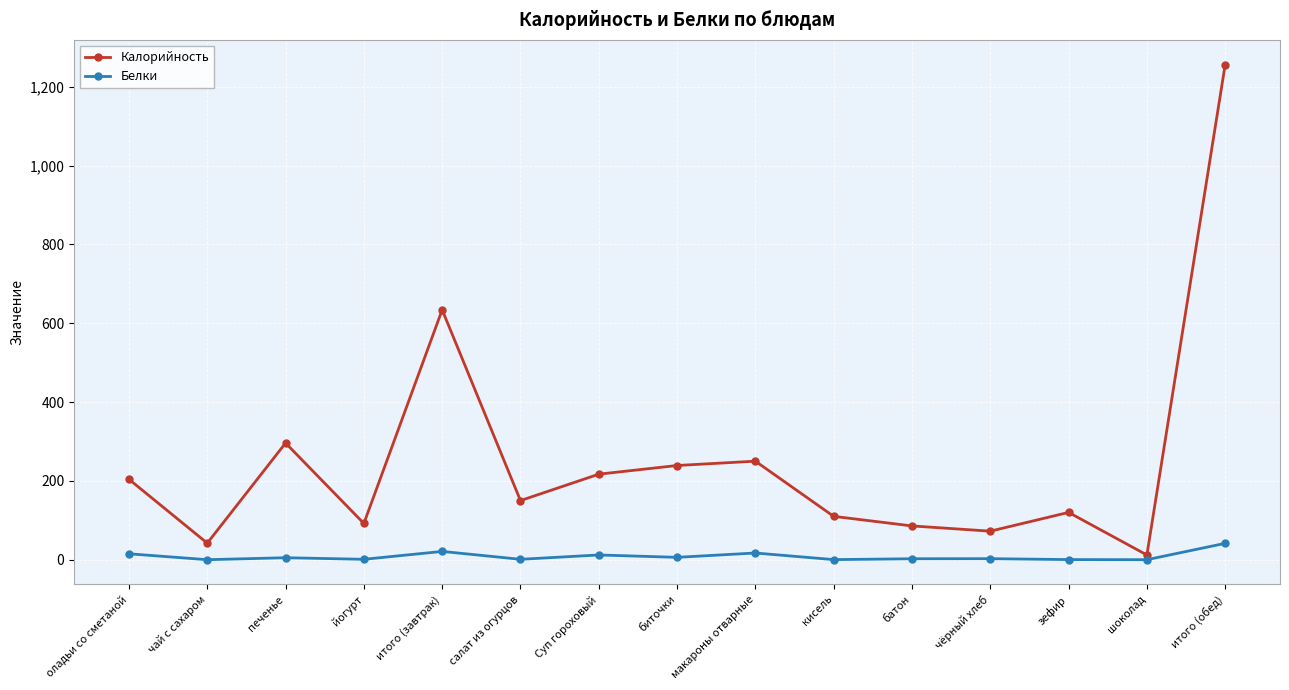

True or false: Калорийность and Белки cross at least once.

False